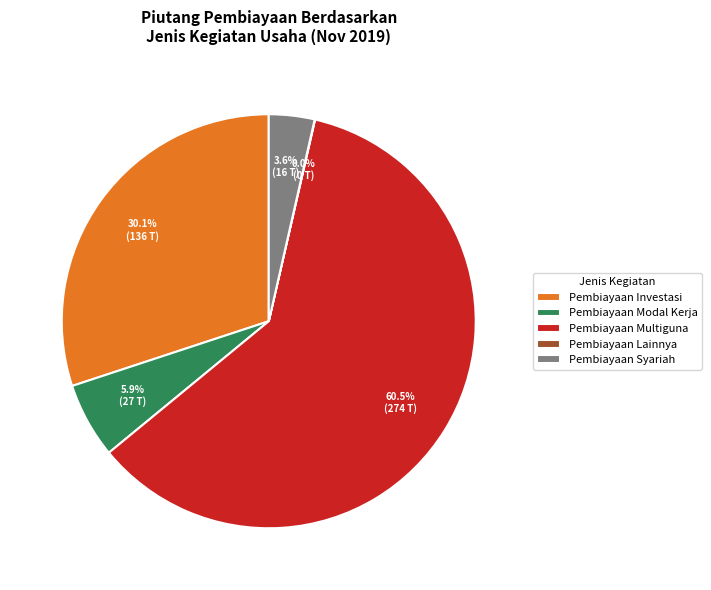

Does Pembiayaan Multiguna account for over 50% of the chart?

Yes